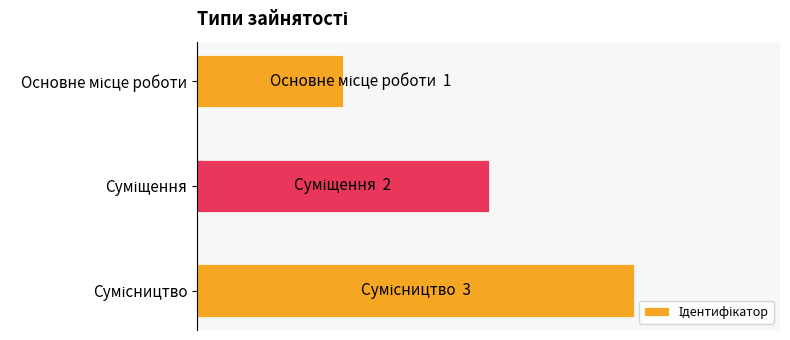

What is the greatest value displayed?

3